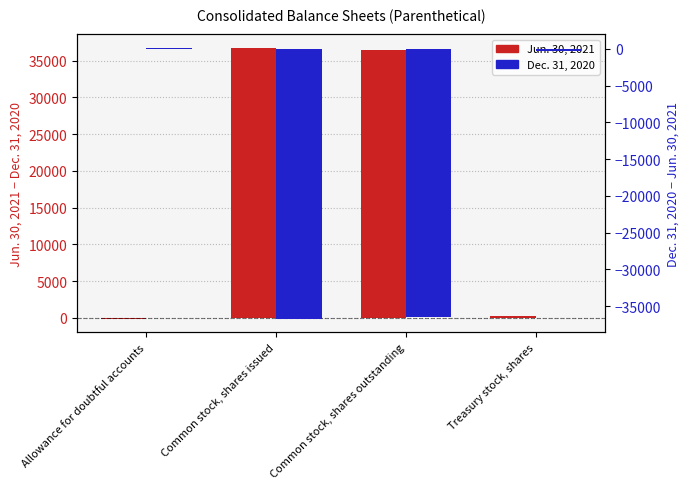

What is the highest value of the Dec. 31, 2020 series?

108